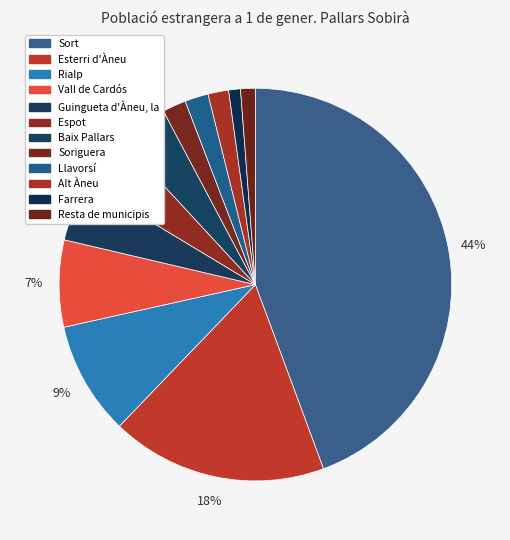

Which slice is the smallest?

Farrera